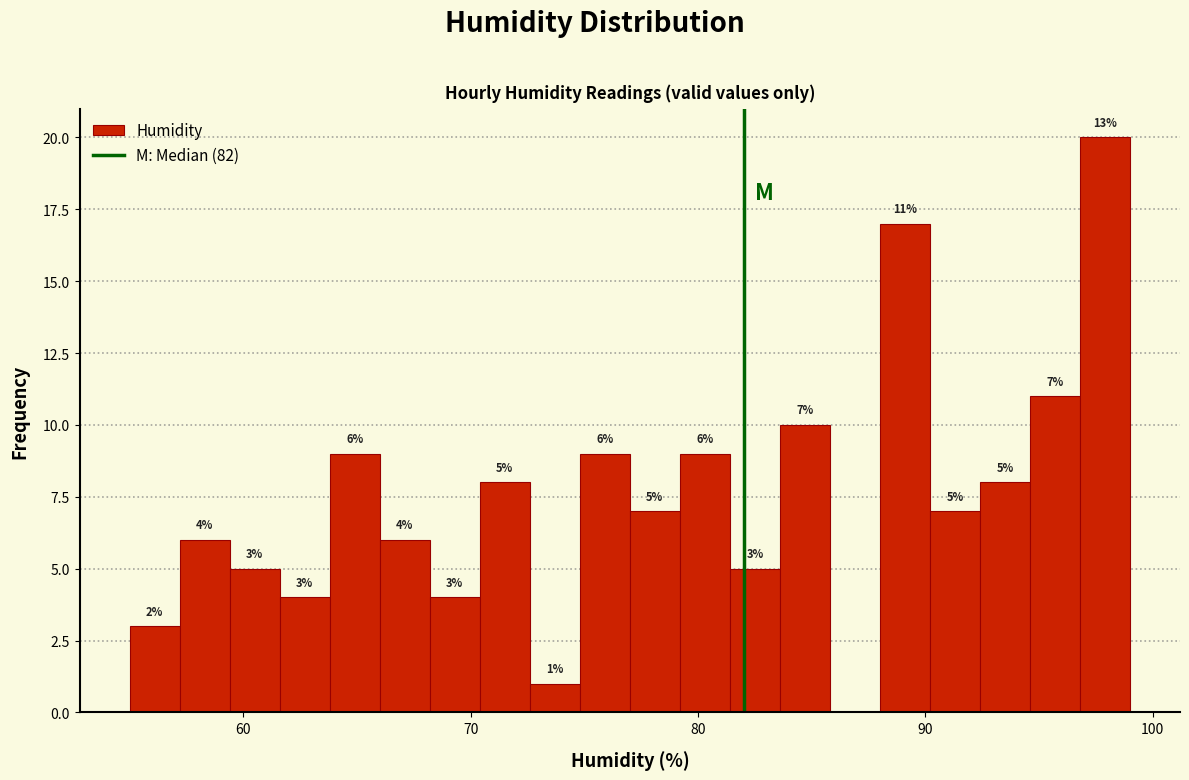

Read against the x-axis, roughly where is the centre of the tallest bar?

98